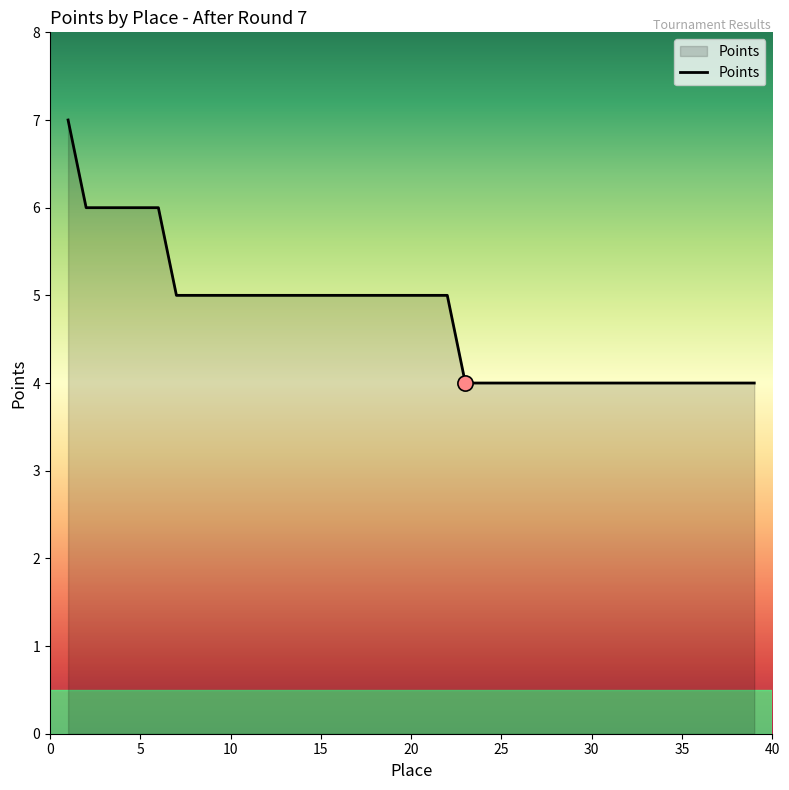

What is the greatest value displayed?

7